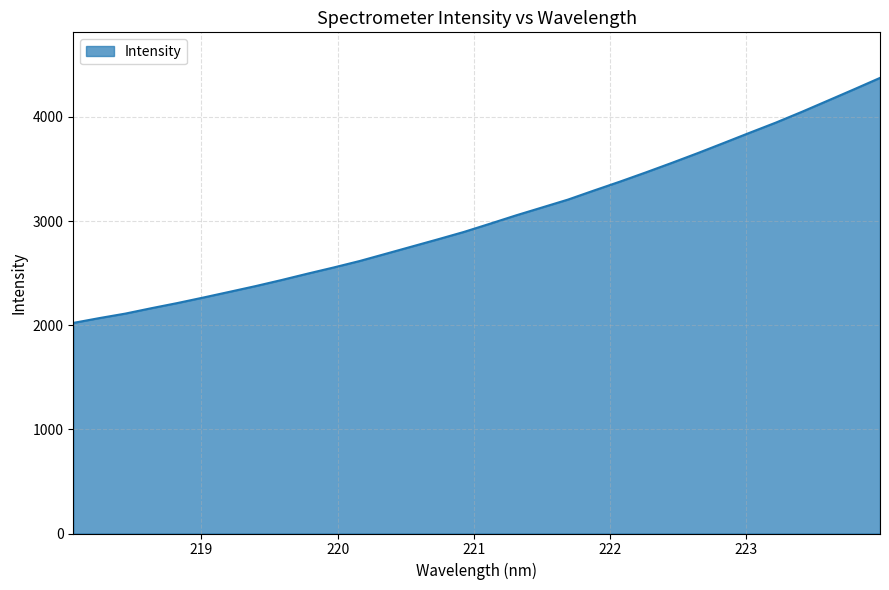

What is the minimum value shown in the chart?

2021.8